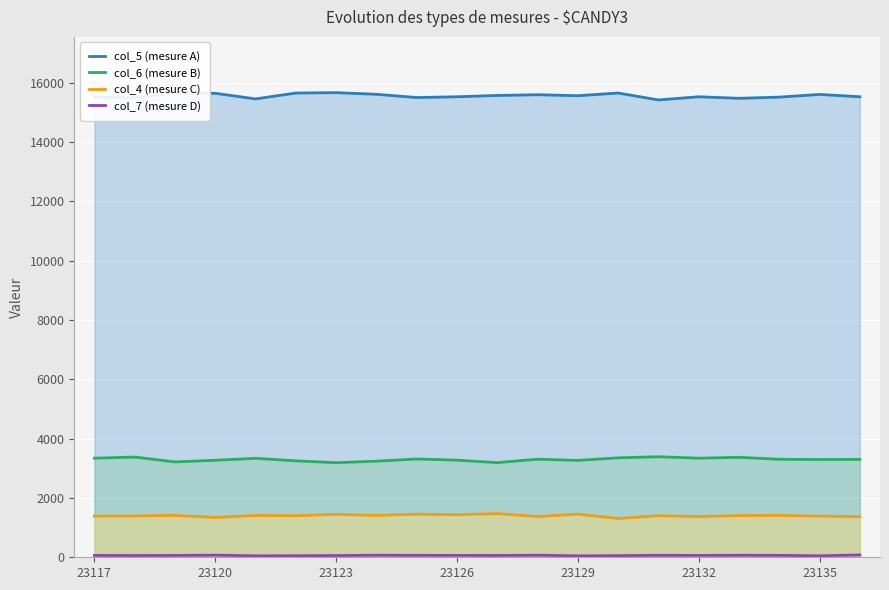

True or false: col_4 (mesure C) and col_6 (mesure B) intersect in this chart.

False